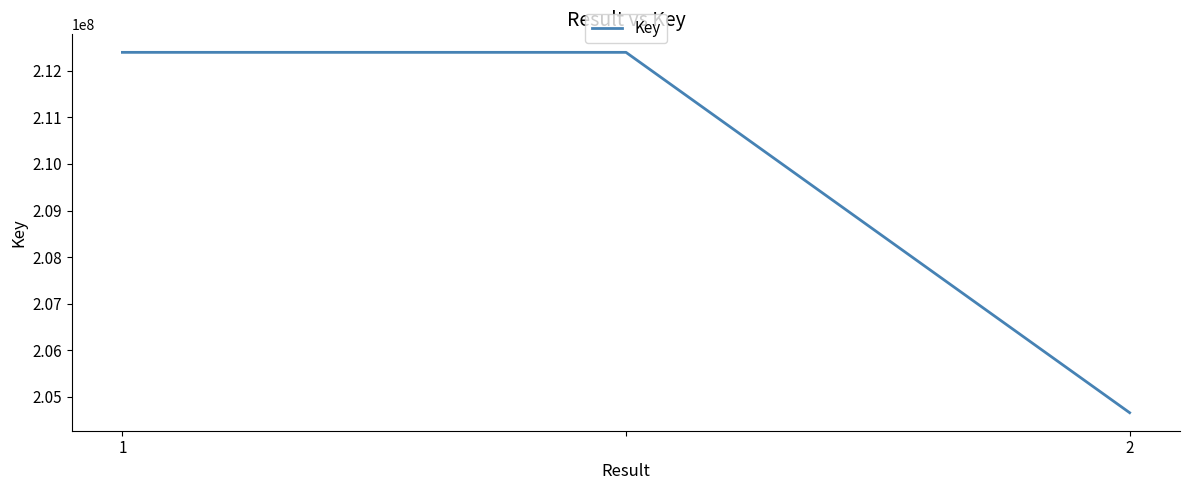

What is the smallest value displayed?

204661423